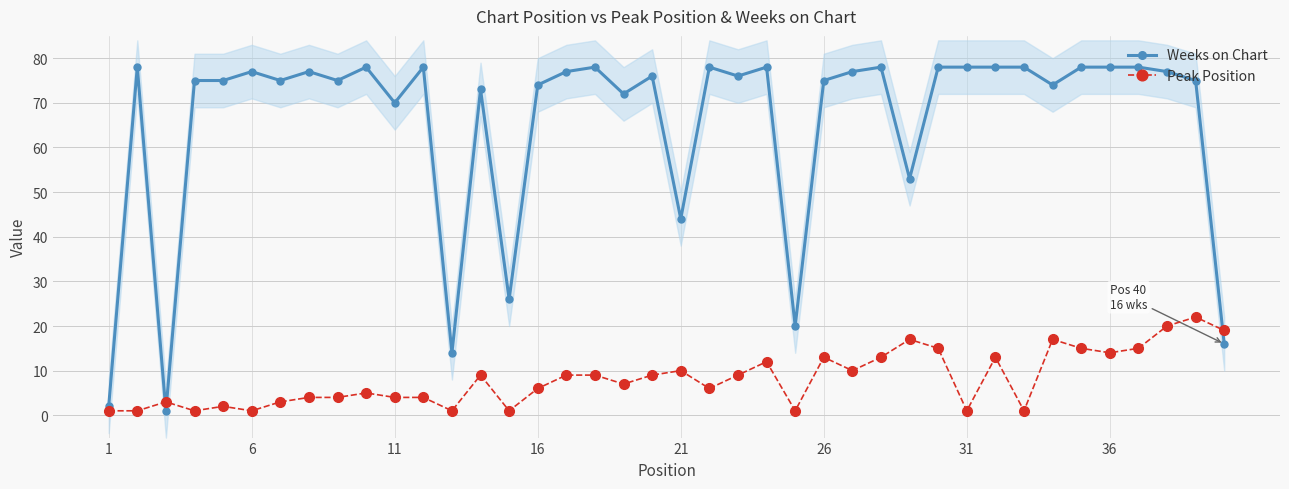

What are all the series names shown in the legend?

Weeks on Chart, Peak Position